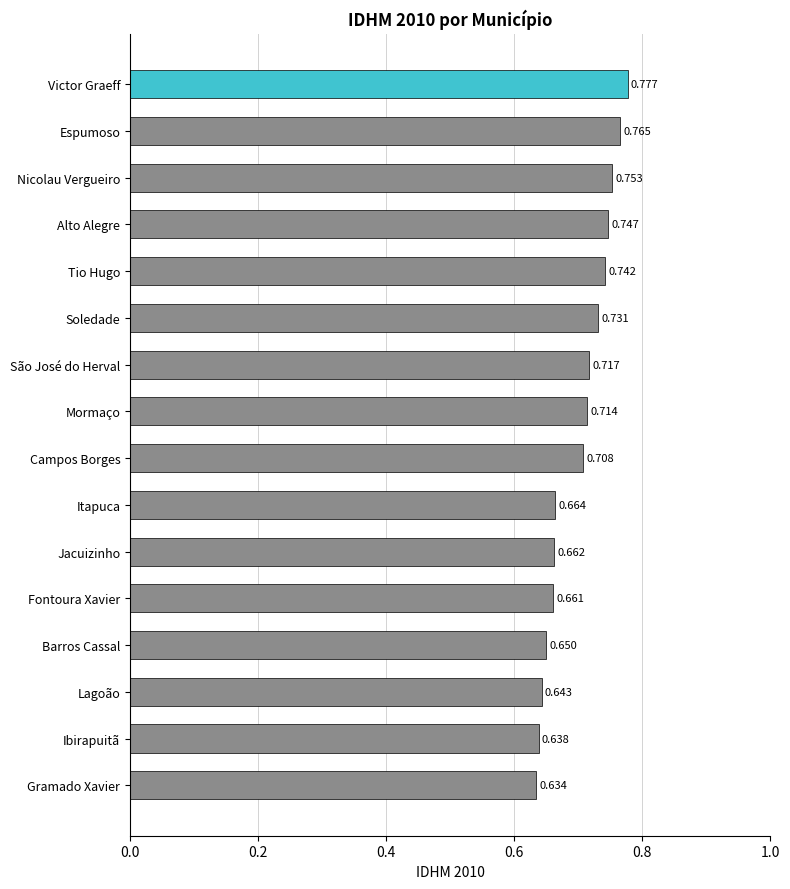

Which label corresponds to the smallest value in the chart?

Gramado Xavier